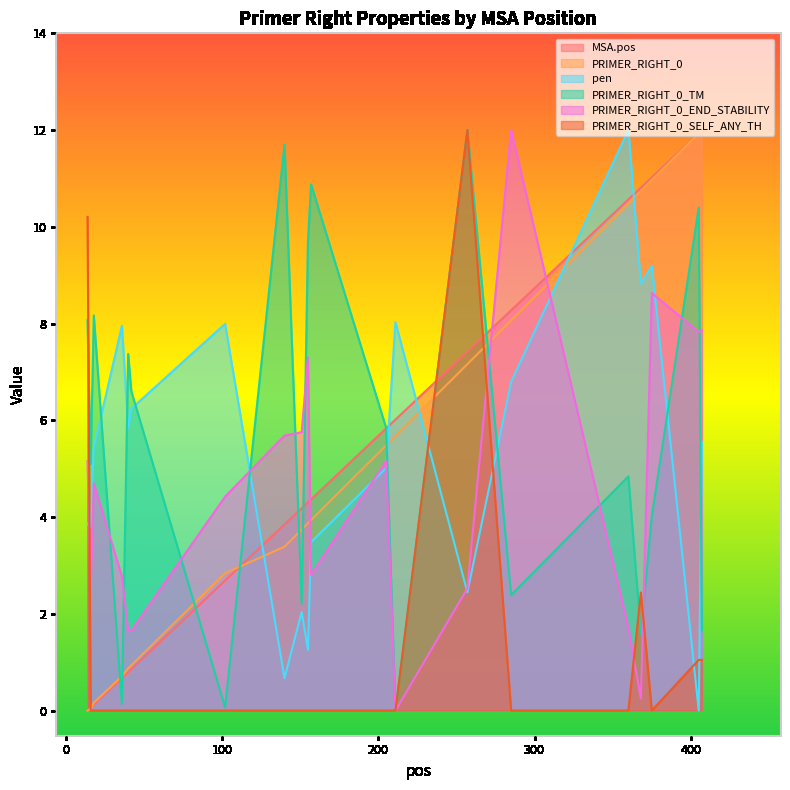

Where is the first local minimum for PRIMER_RIGHT_0_SELF_ANY_TH?

375